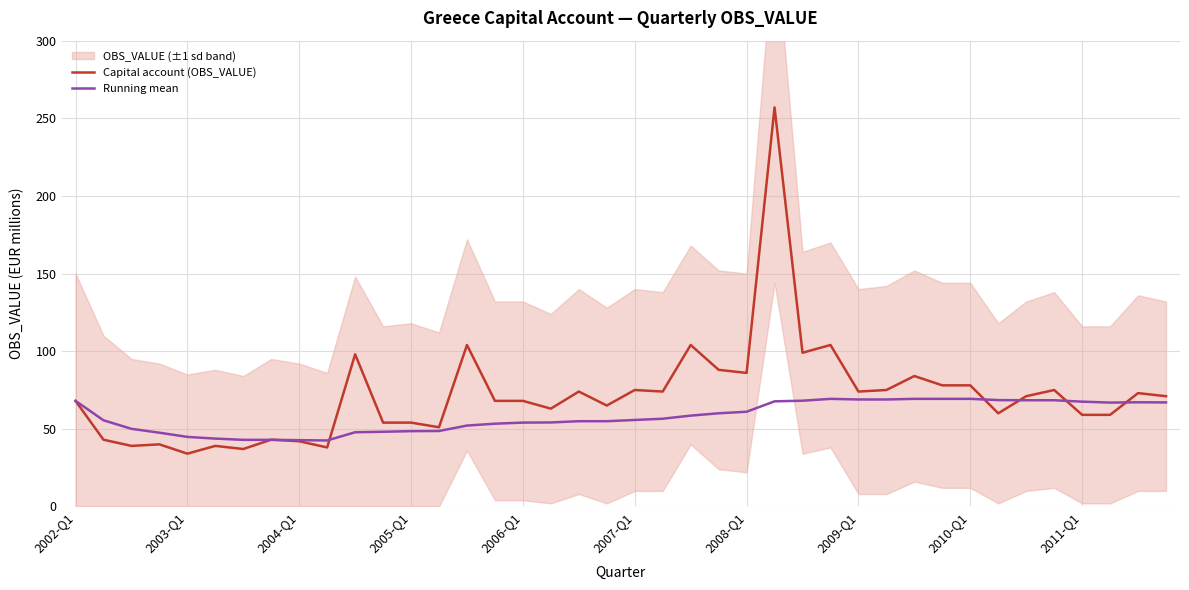

The value of Capital account (OBS_VALUE) at 34 is 127.0. True or false?

False